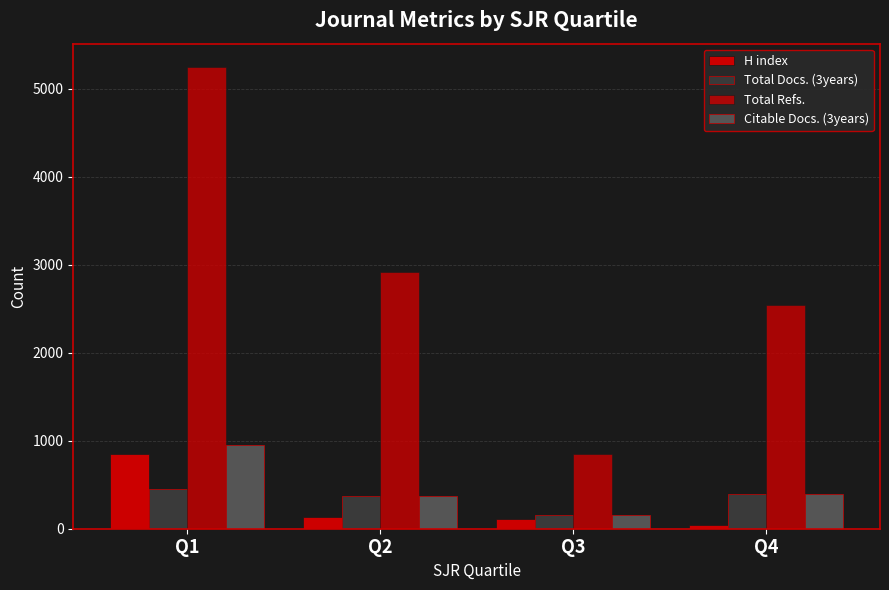

How many values in the Total Docs. (3years) series are below 399?

2